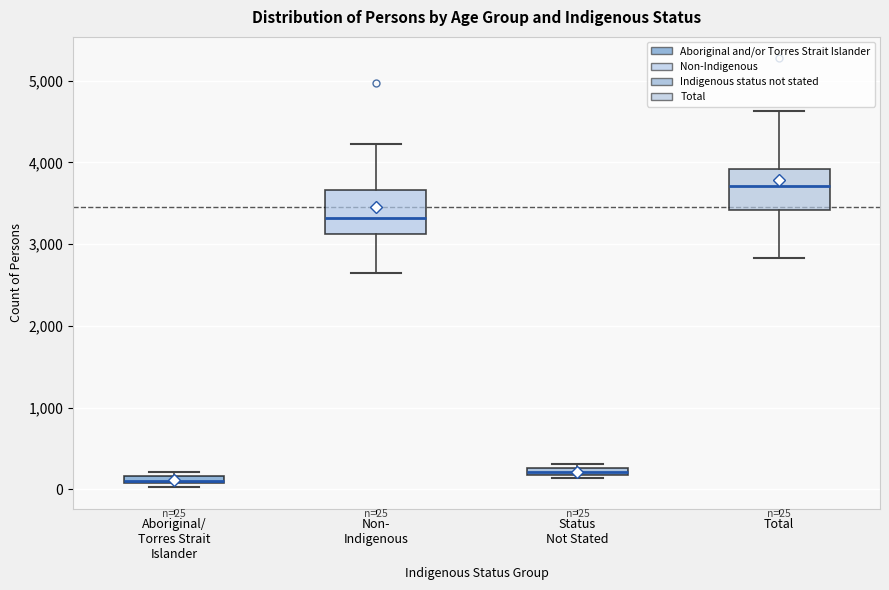

Which box's median line is the lowest?

Aboriginal/ Torres Strait Islander